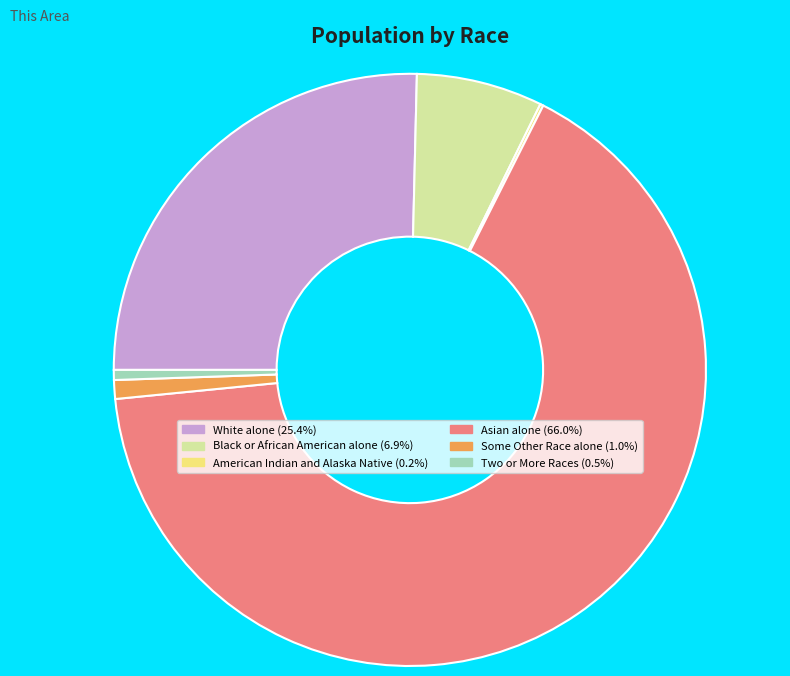

Does any single category account for the majority?

Yes